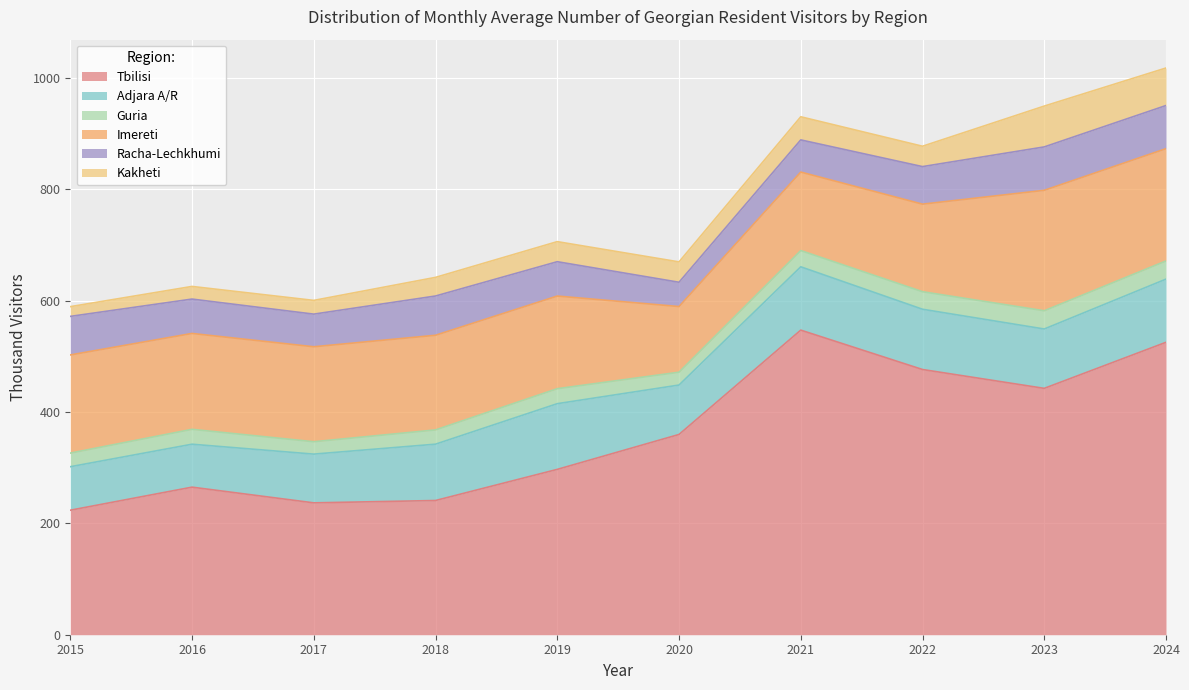

Rank the series by their maximum value, from highest to lowest.

Tbilisi, Imereti, Adjara A/R, Racha-Lechkhumi, Kakheti, Guria